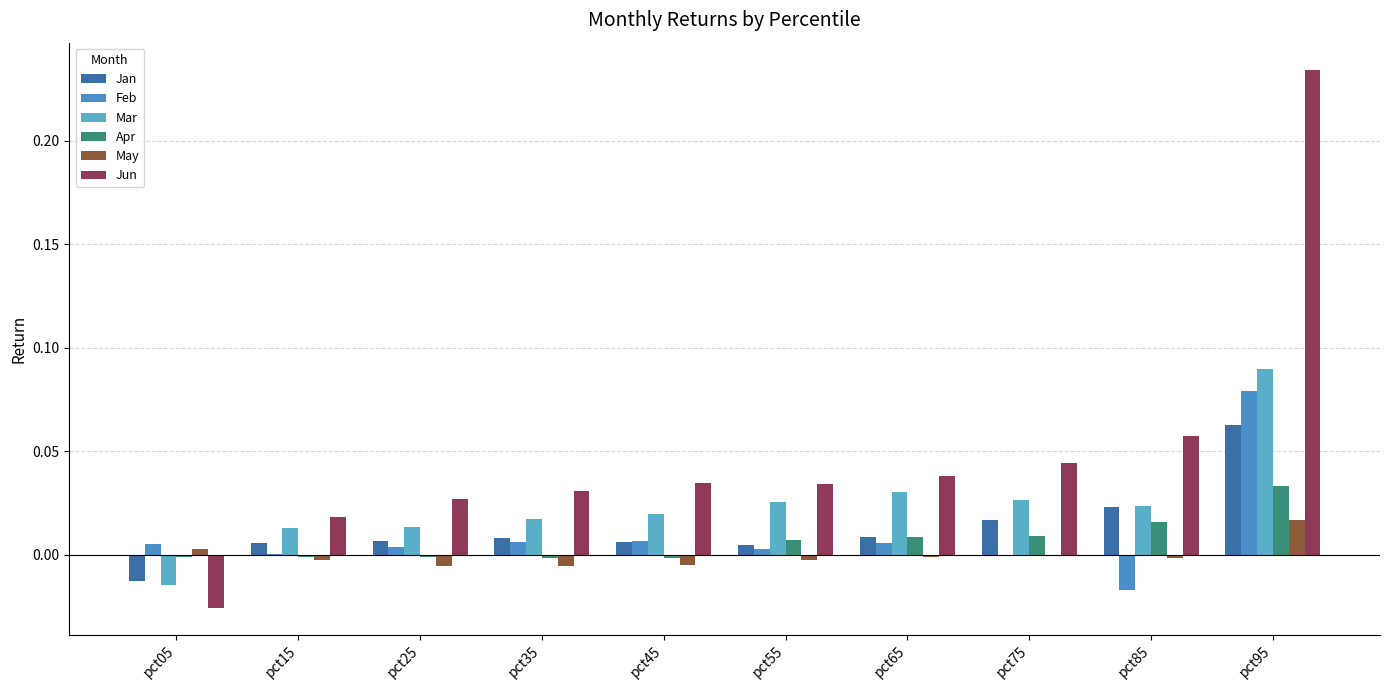

How many positive values does the Jun series have?

9